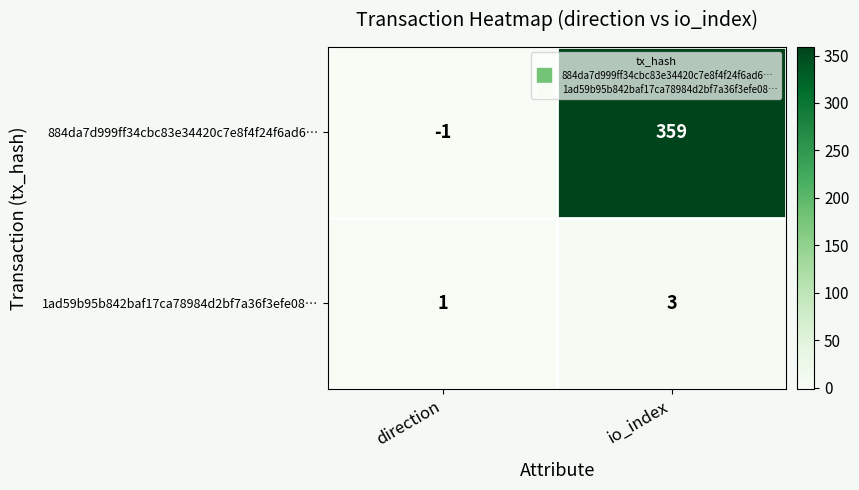

What is the sum of the 1ad59b95b842baf17ca78984d2bf7a36f3efe08… values at direction and io_index?

4